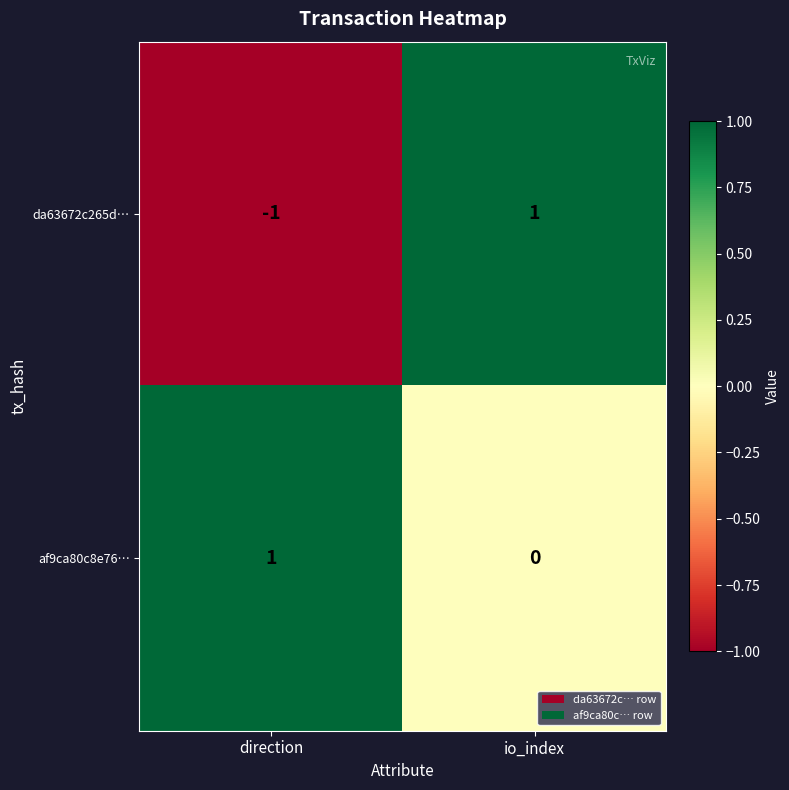

Which category has the lowest value in the af9ca80c8e76… series?

io_index